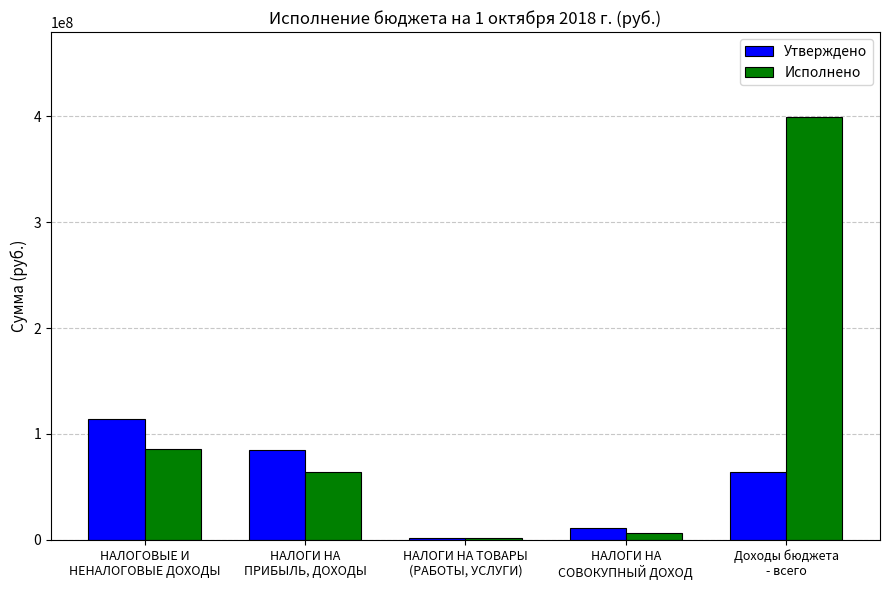

What is the label of the 5th bar from the right?

НАЛОГОВЫЕ И
НЕНАЛОГОВЫЕ ДОХОДЫ